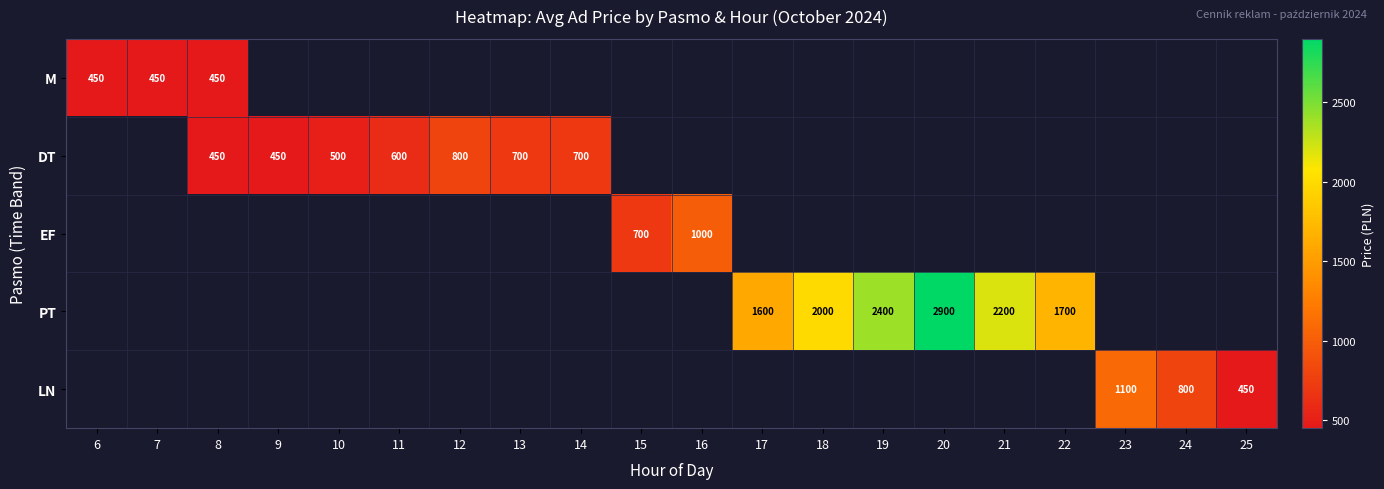

Which label corresponds to the smallest value in the chart?

6